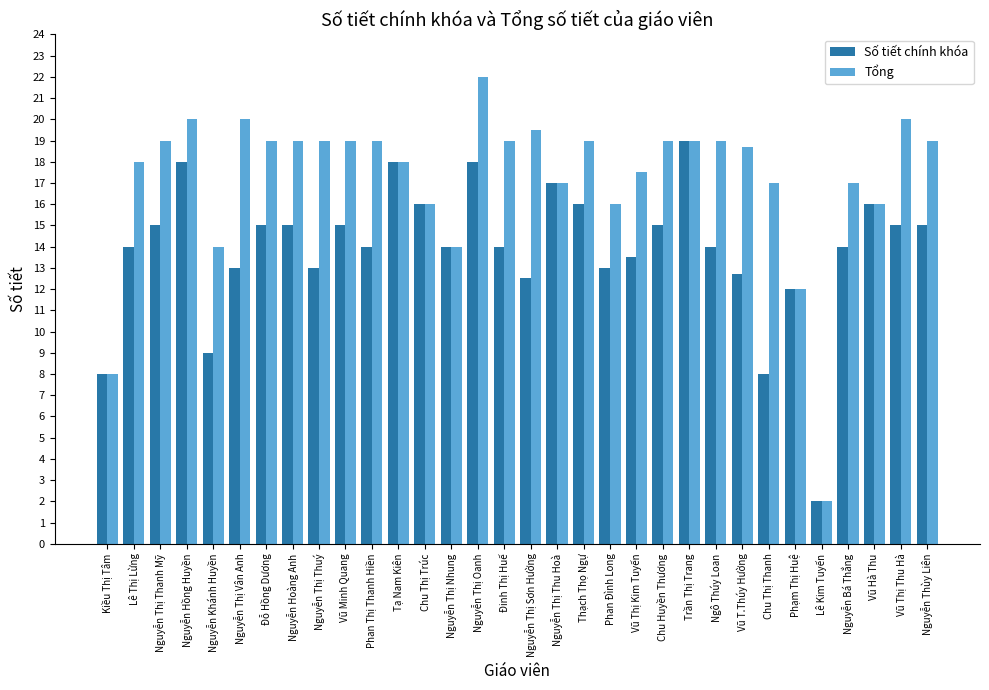

Is it true that Tổng equals 32.5 at Nguyễn Hồng Huyền?

False